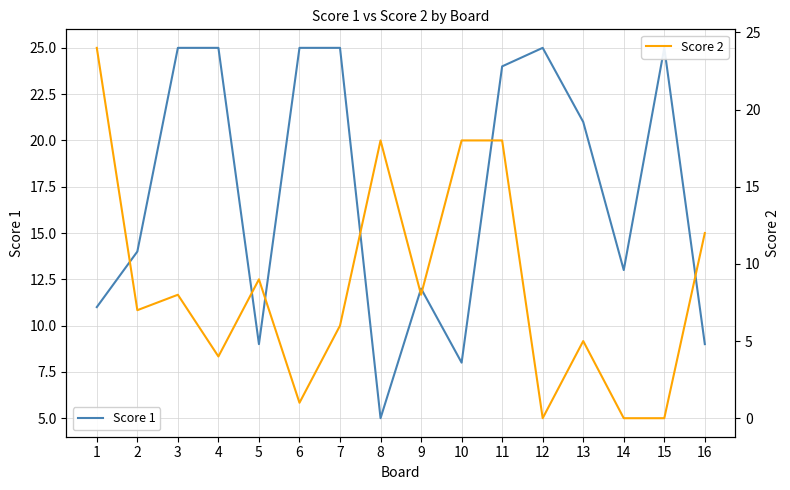

What are all the series names shown in the legend?

Score 1, Score 2